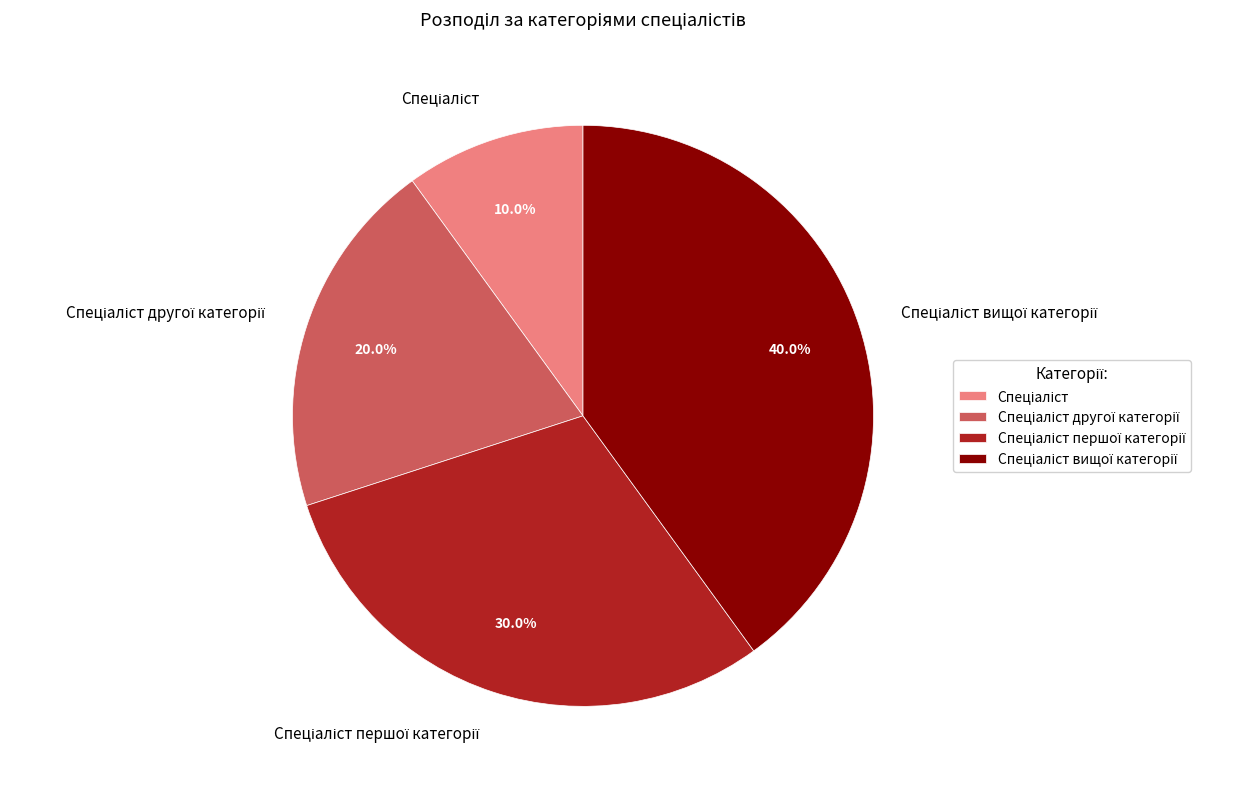

Is there any slice that represents more than half of the pie?

No